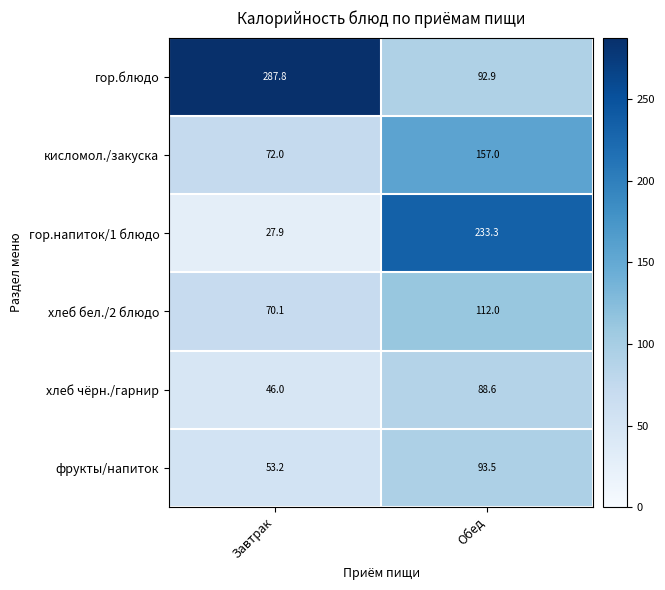

What is the minimum value shown in the chart?

27.9